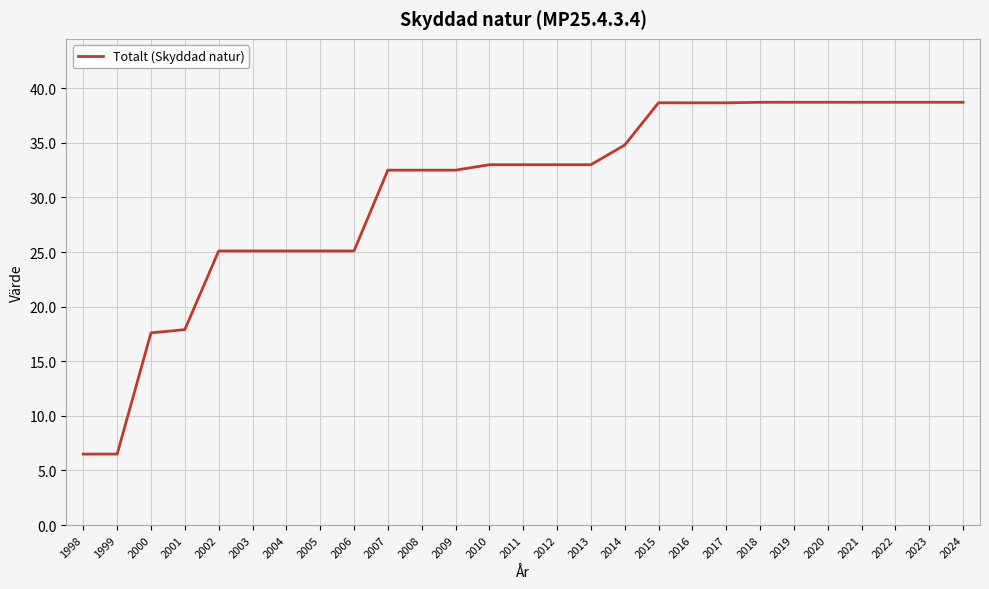

What is the ratio of the value at 2021 to the value at 2002?

1.5